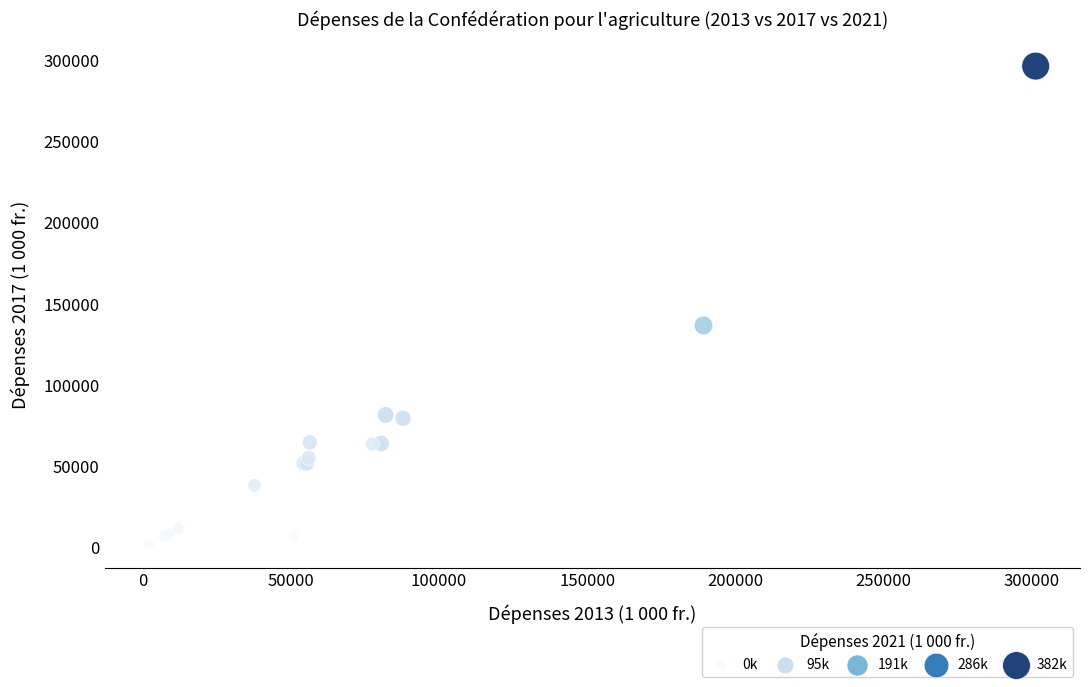

What Y value in the scatter plot is closest to 149196?

136752.2